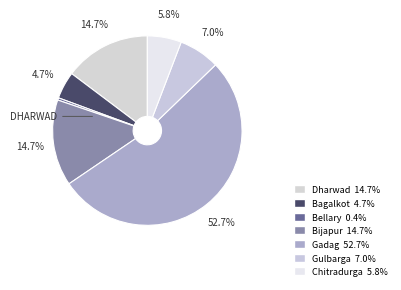

How many slices are in this pie chart?

7